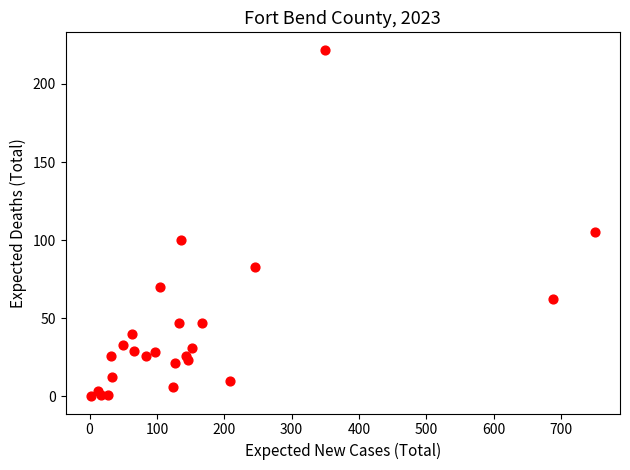

What Y value in the scatter plot is closest to 111?

105